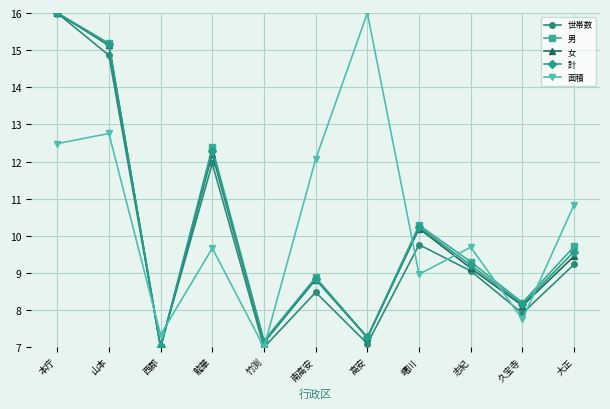

Where do 面積 and 女 first cross each other?

山本 and 西郡